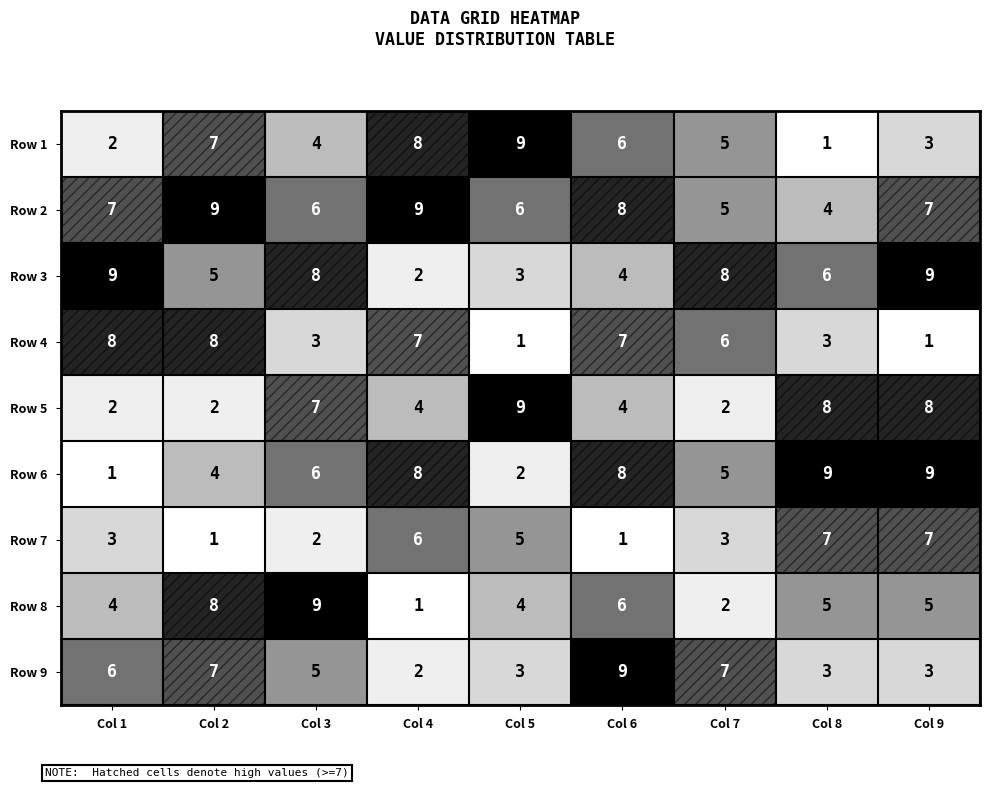

What is the difference between the second highest and second lowest values in the Row 2 series?

4